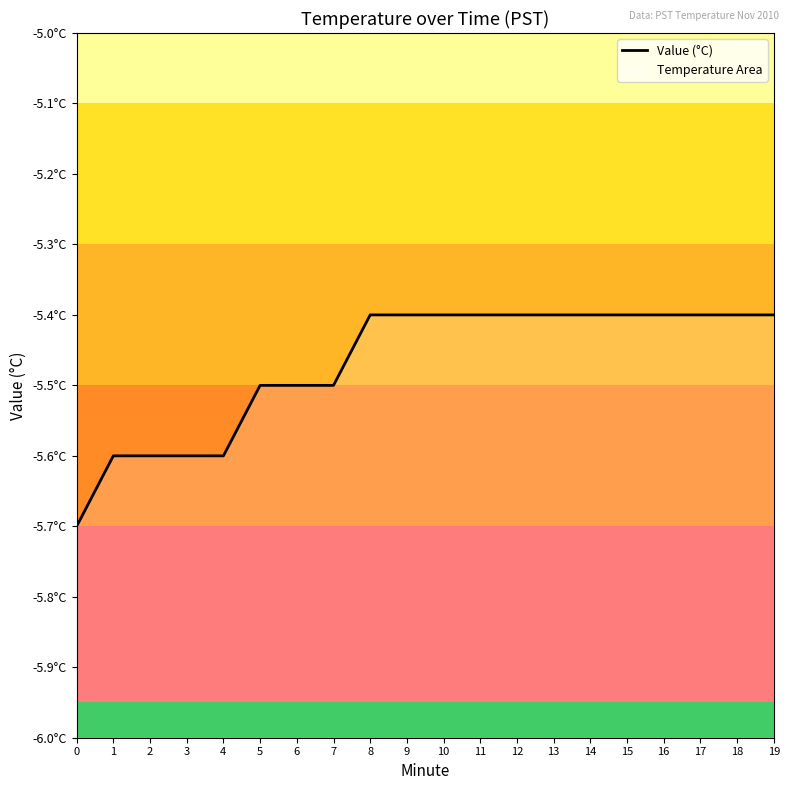

Which label corresponds to the largest value in the chart?

8